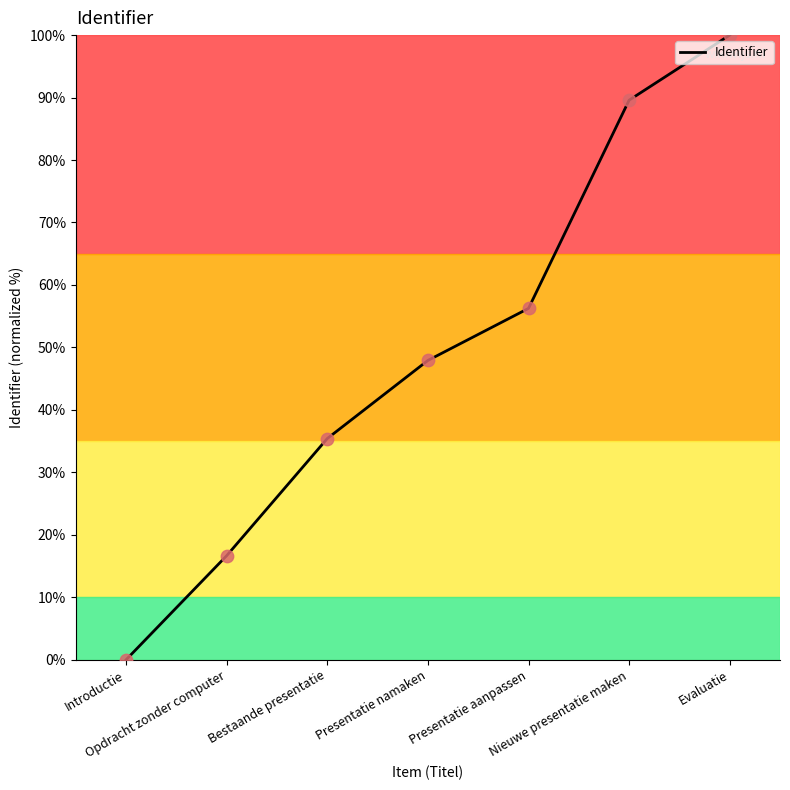

What is the change in value from Opdracht zonder computer to Evaluatie?

+83.3